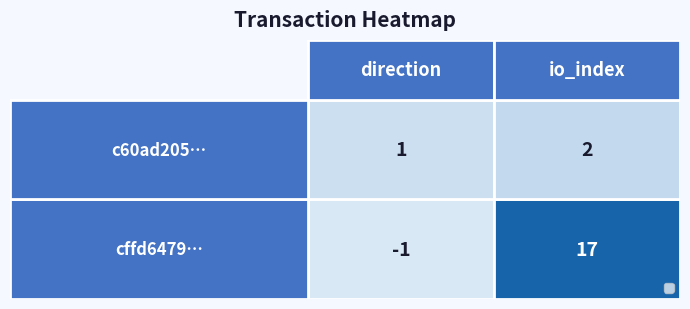

What is the greatest value displayed?

17